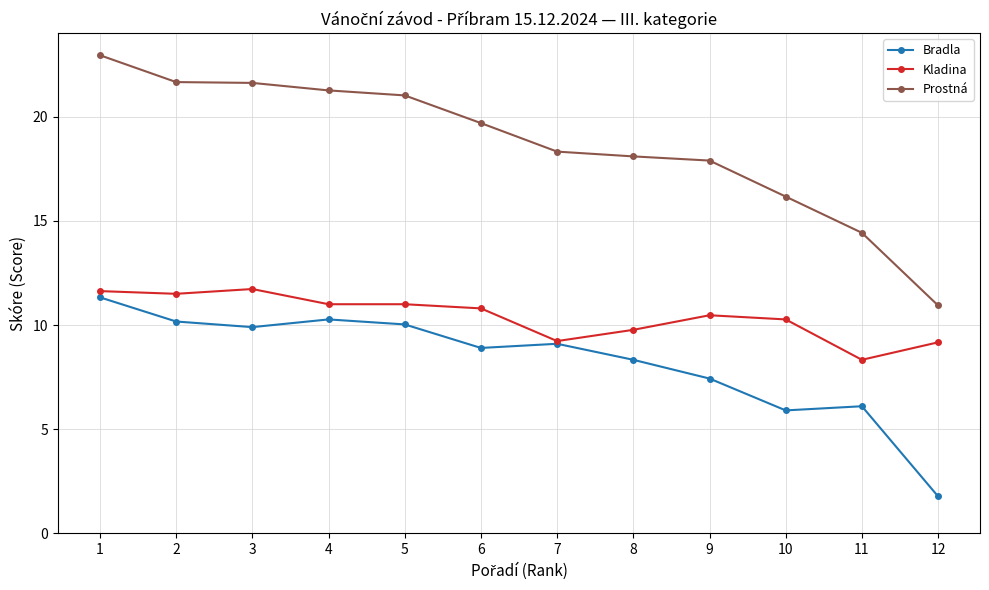

What is the value of the Kladina point at the 3rd from the left?

11.7